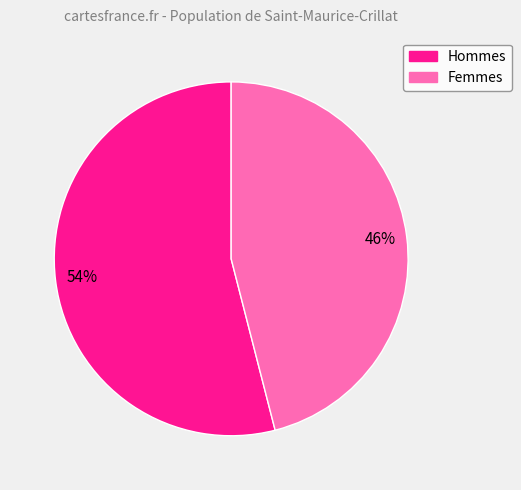

To the nearest percent, what is the average slice percentage?

50%